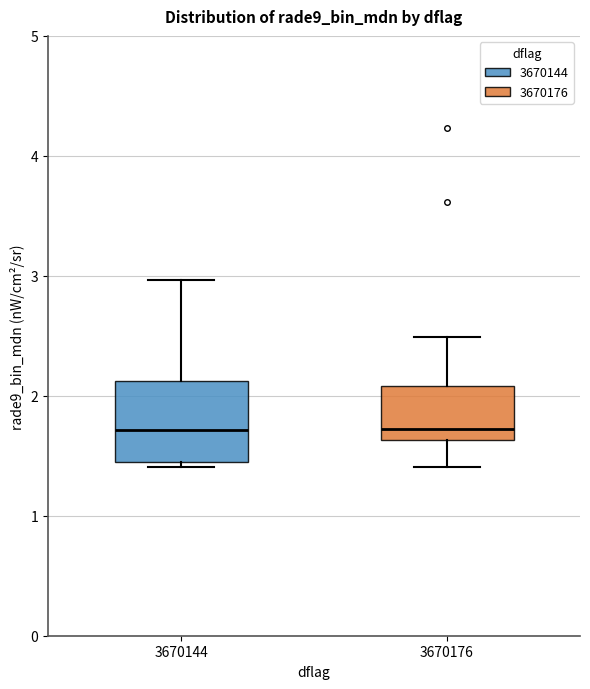

Reading left to right, transcribe this box plot: for each box, give where its median line is, the range the box spans, and where its two whiskers end, as read against the y-axis. The values are not printed on the chart, so give them approximately, as read against the axis.

3670144: median 1.7, box 1.4 to 2.1, whiskers 1.4 (just below the box's lower edge) to 3.0
3670176: median 1.7, box 1.6 to 2.1, whiskers 1.4 to 2.5